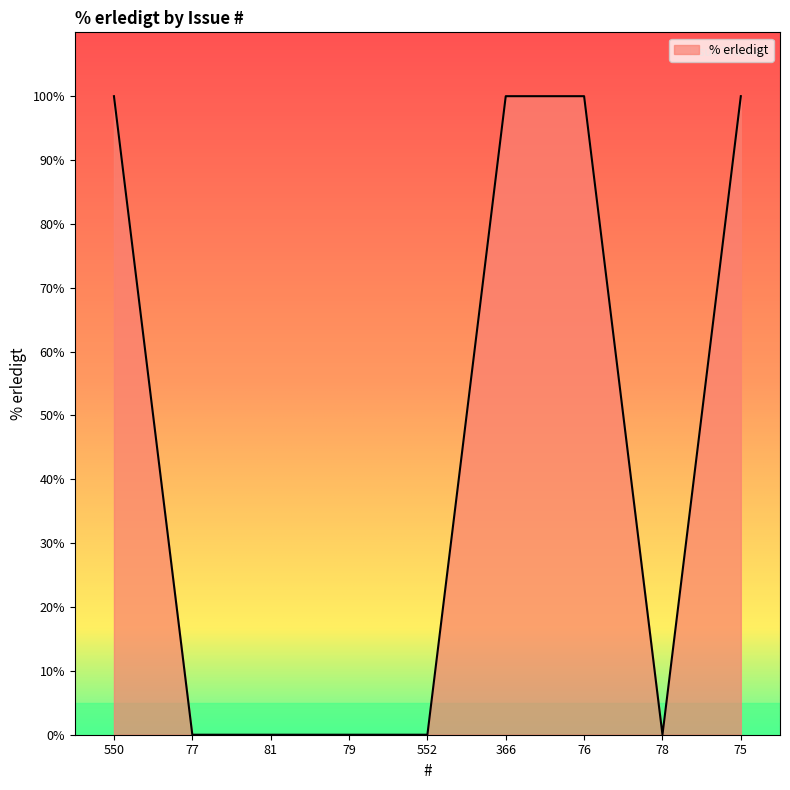

The chart shows a value of 63 at 81. True or false?

False